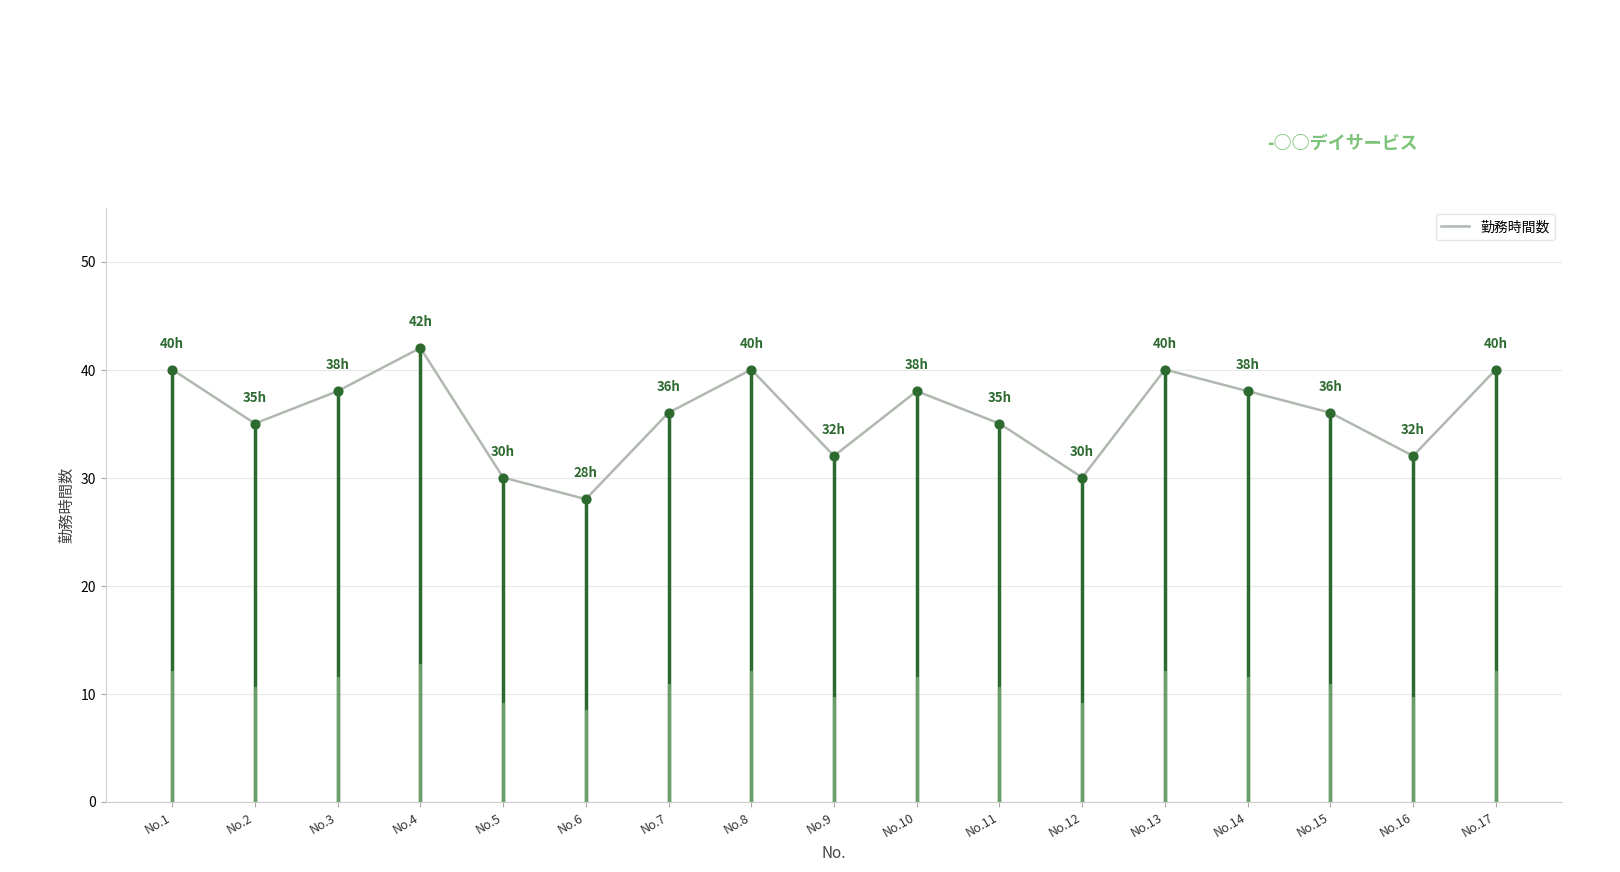

Approximately how many times larger is the value at No.8 compared to No.13?

1.0